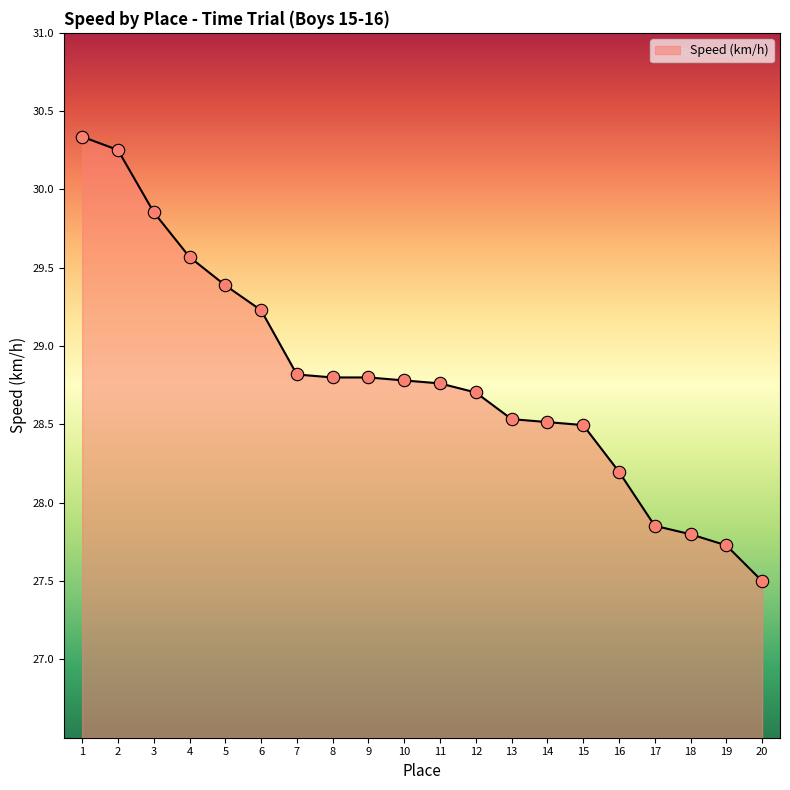

What is the change in value from 15 to 18?

-0.7